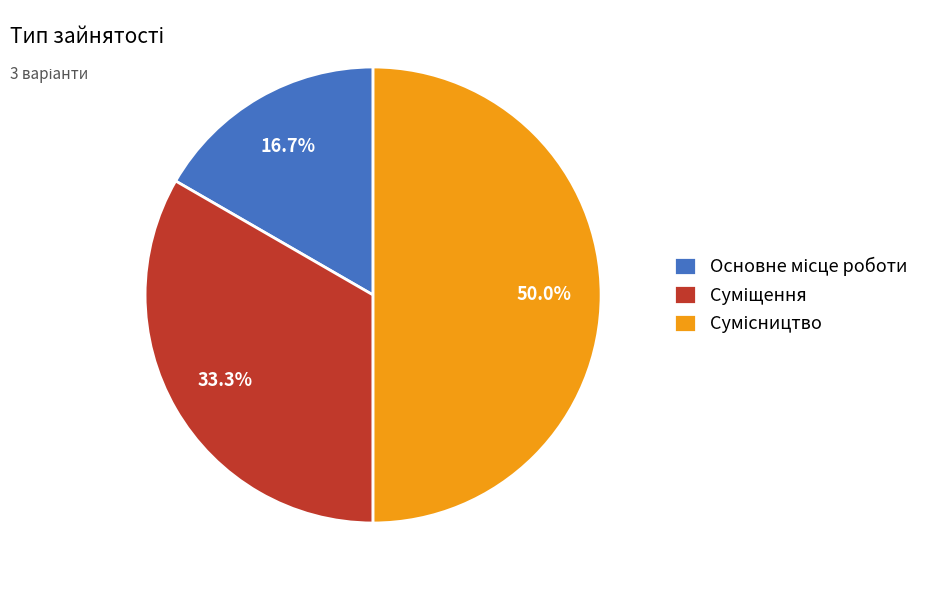

Does Суміщення represent more than half of the total?

No